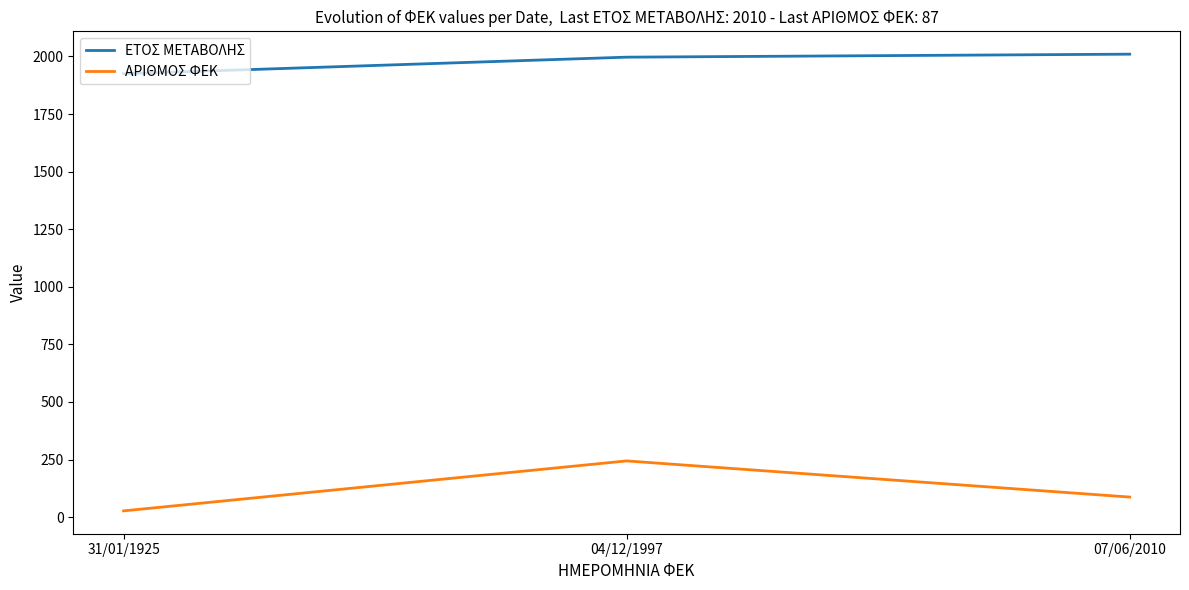

What is the sum of all ΕΤΟΣ ΜΕΤΑΒΟΛΗΣ values?

5932